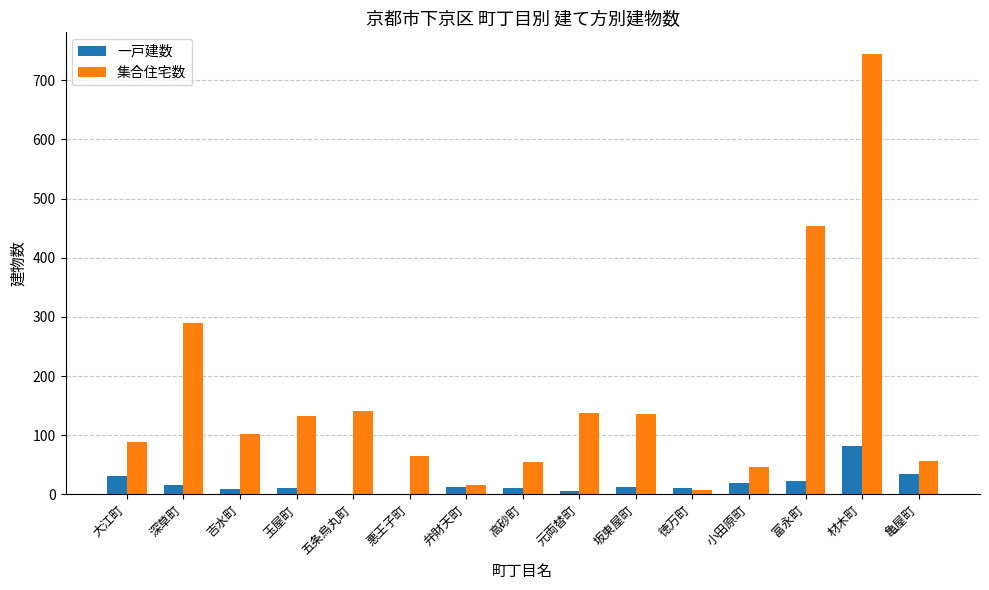

Which series has the largest total across all categories?

集合住宅数